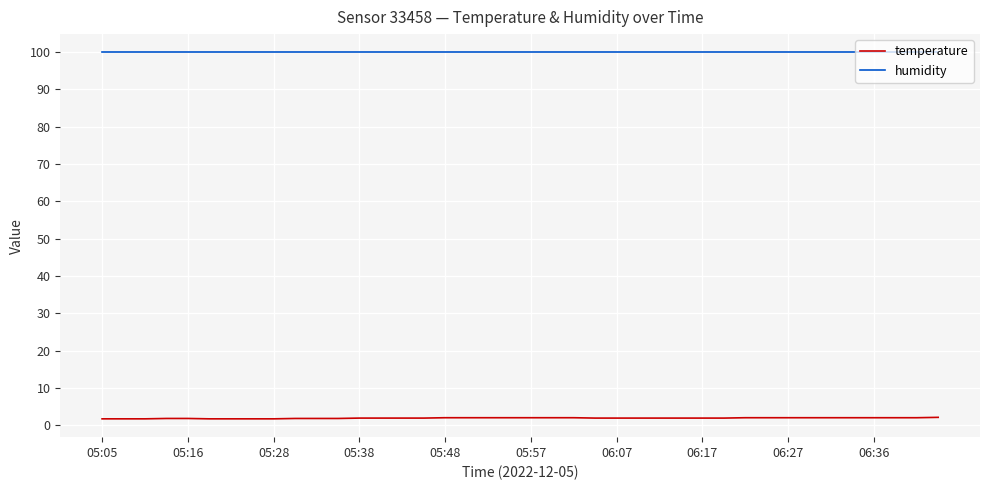

What are all the series names shown in the legend?

temperature, humidity